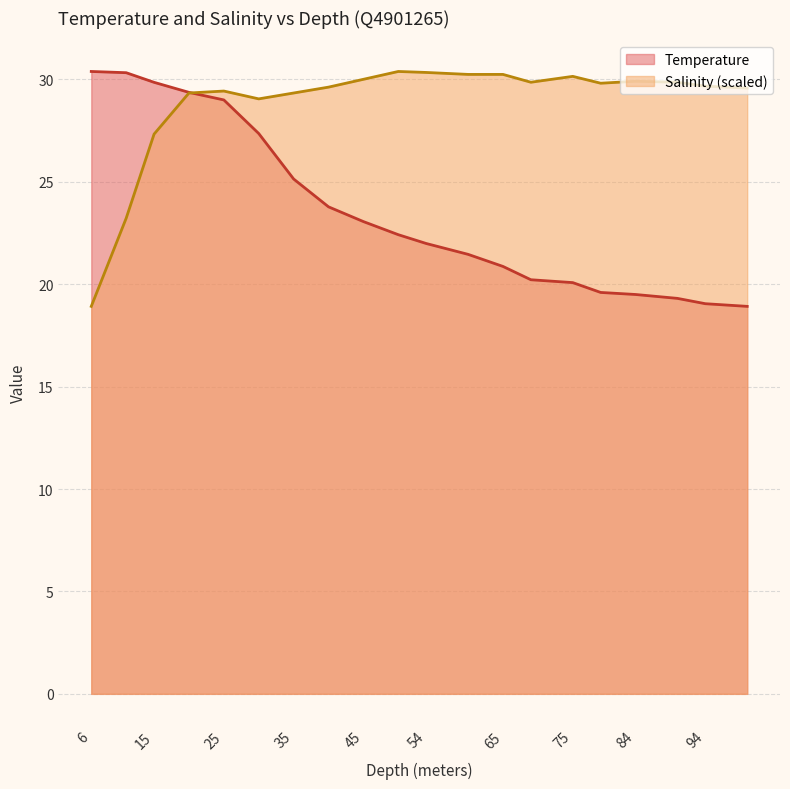

What is the sum of all Temperature values?

471.7